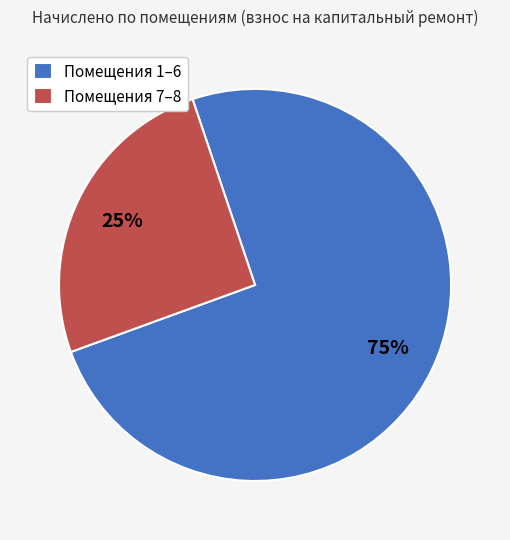

Rank the categories by value from lowest to highest.

Помещения 7–8, Помещения 1–6